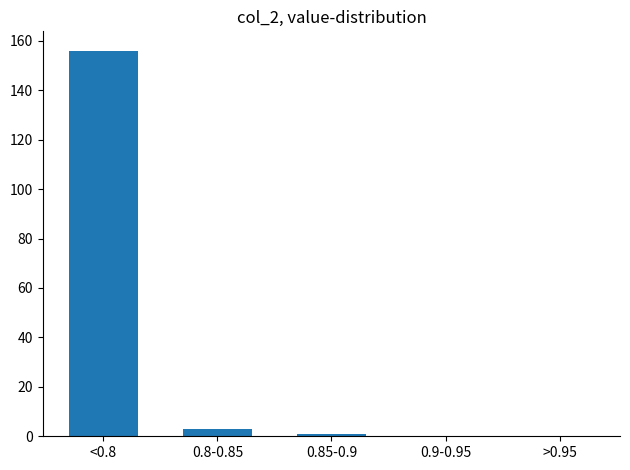

Reading left to right, list all the values displayed in this chart.

<0.8=156	0.8-0.85=3	0.85-0.9=1	0.9-0.95=0	>0.95=0